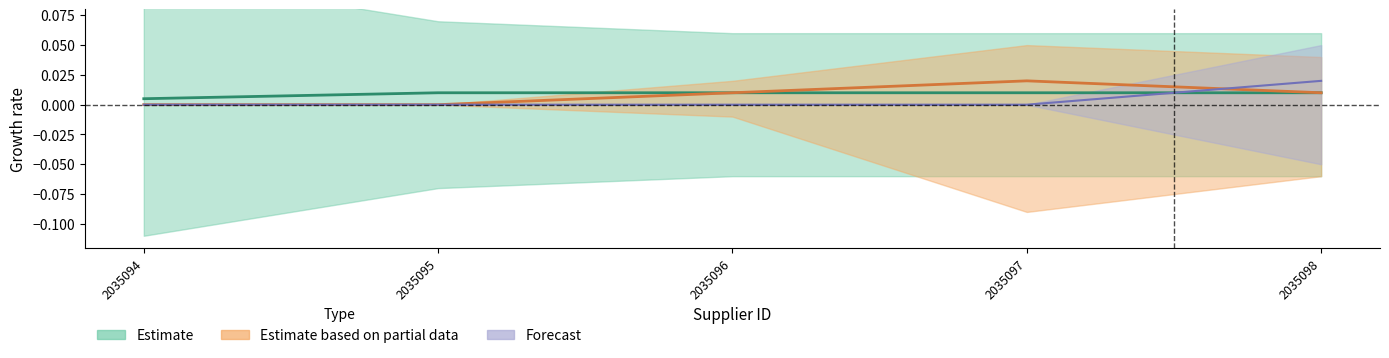

The value of Estimate at 2035095 is 0.0. True or false?

False